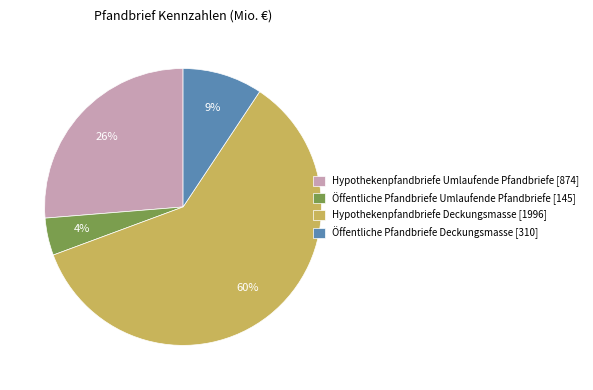

To the nearest percent, what portion does Hypothekenpfandbriefe Umlaufende Pfandbriefe [874] represent?

26%